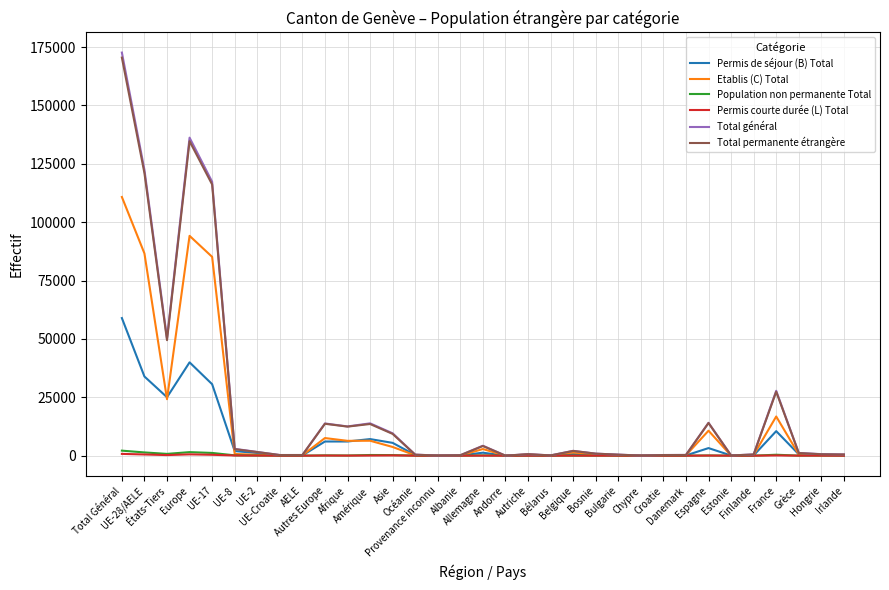

How many lines are shown in the chart?

6